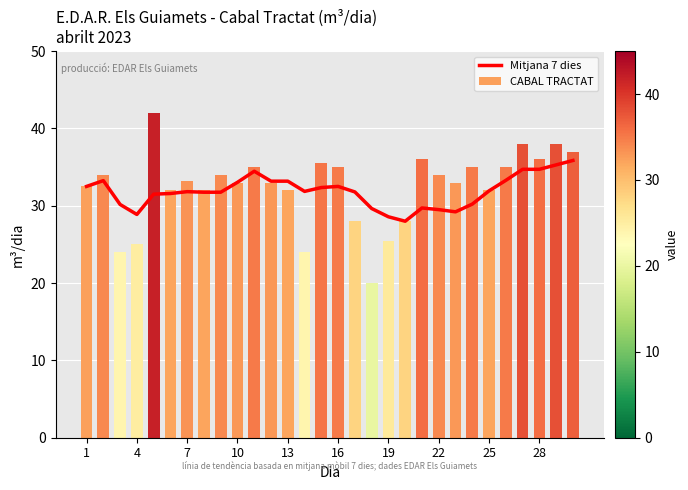

What is the difference between the maximum and second lowest values in the CABAL TRACTAT series?

18.0